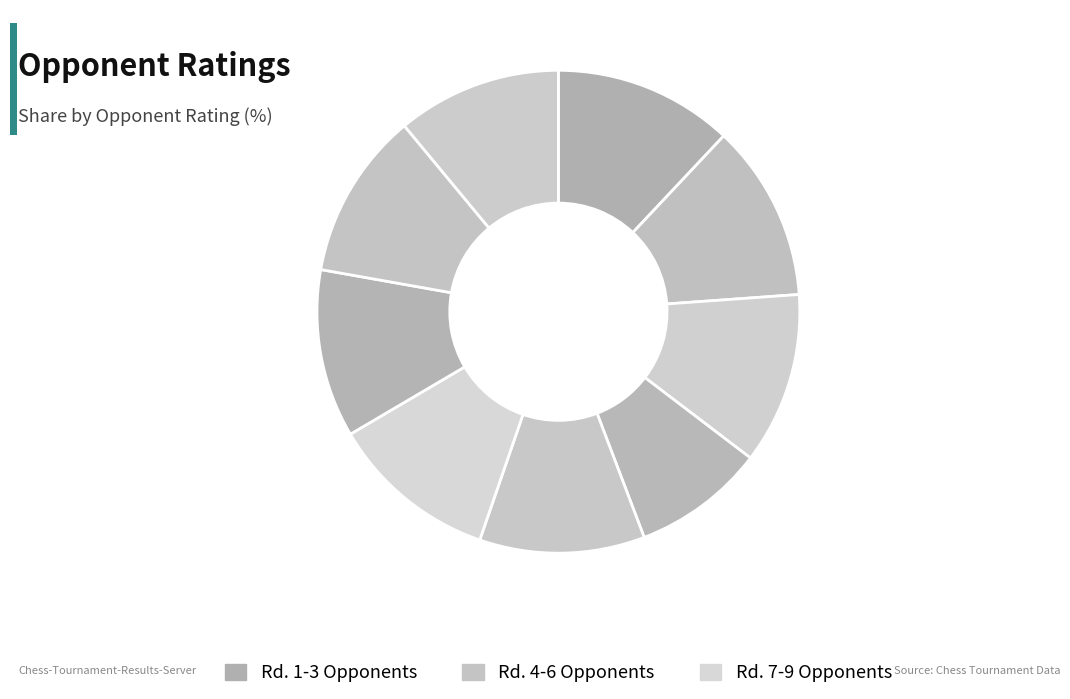

To the nearest percent, what is the difference between the largest and smallest slice percentages?

3%